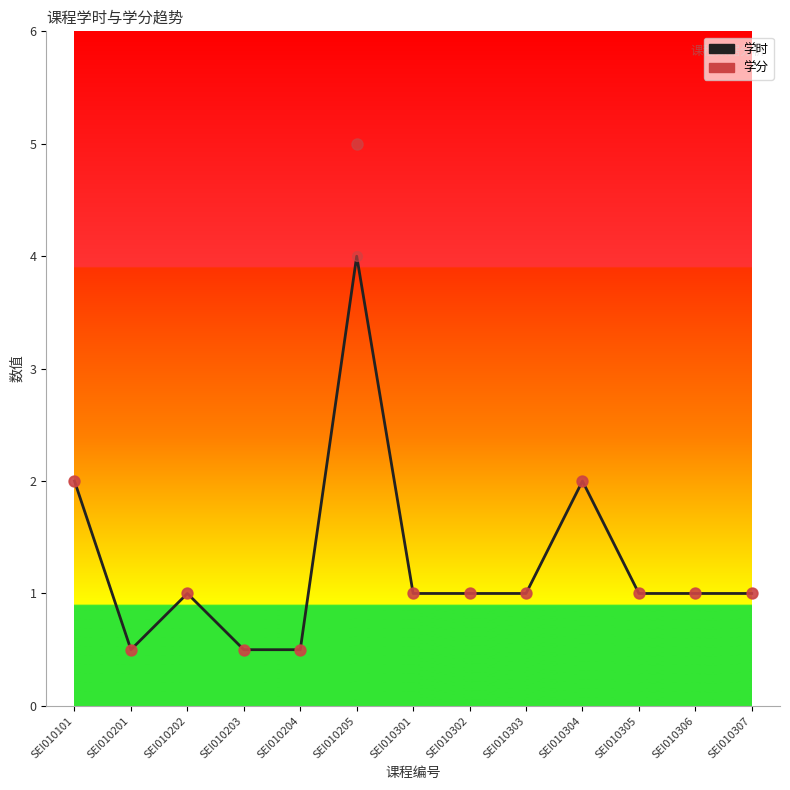

What are all the series names shown in the legend?

学时, 学分